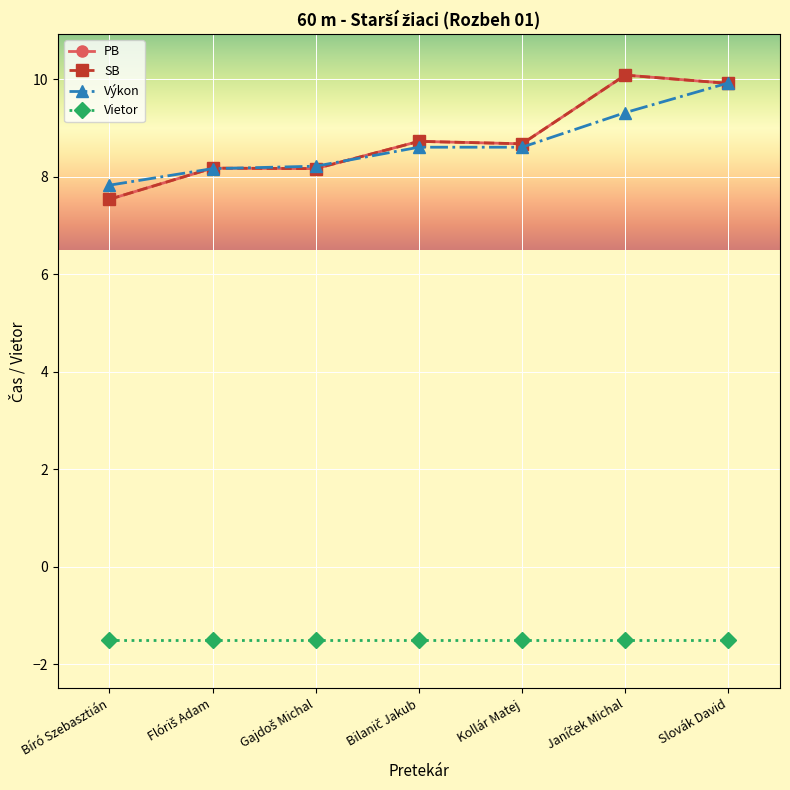

At which category is the sum across all series the highest?

Slovák David